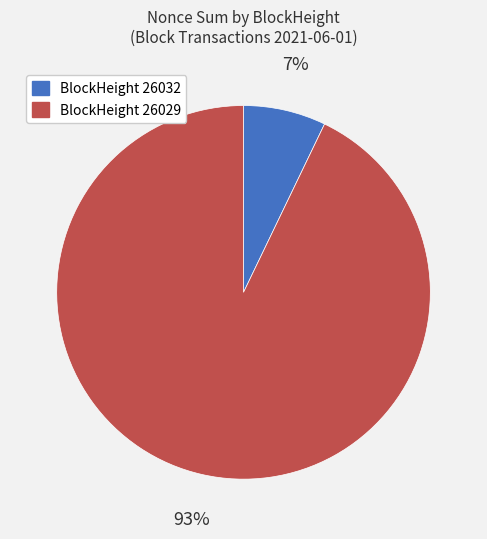

Is there a majority slice in this chart?

Yes